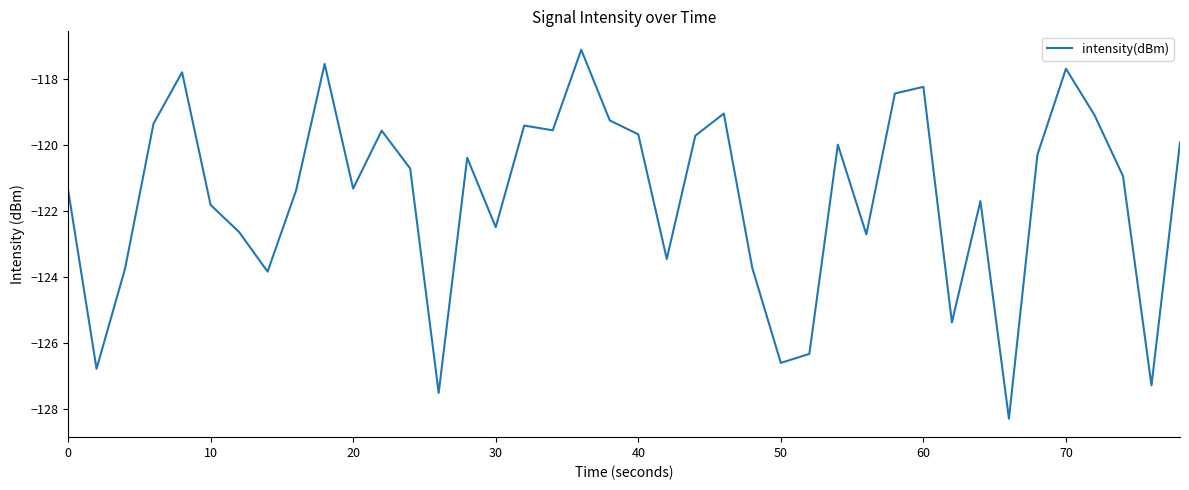

What is the minimum value shown in the chart?

-128.3